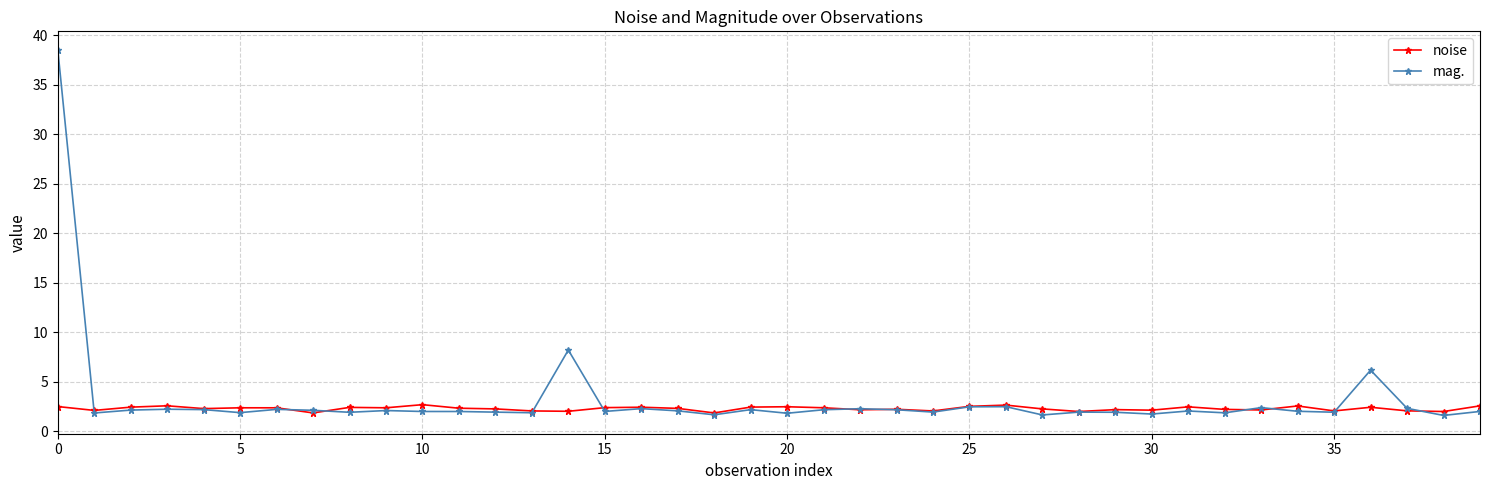

What is the value of the mag. point at the 33rd from the left?

1.9